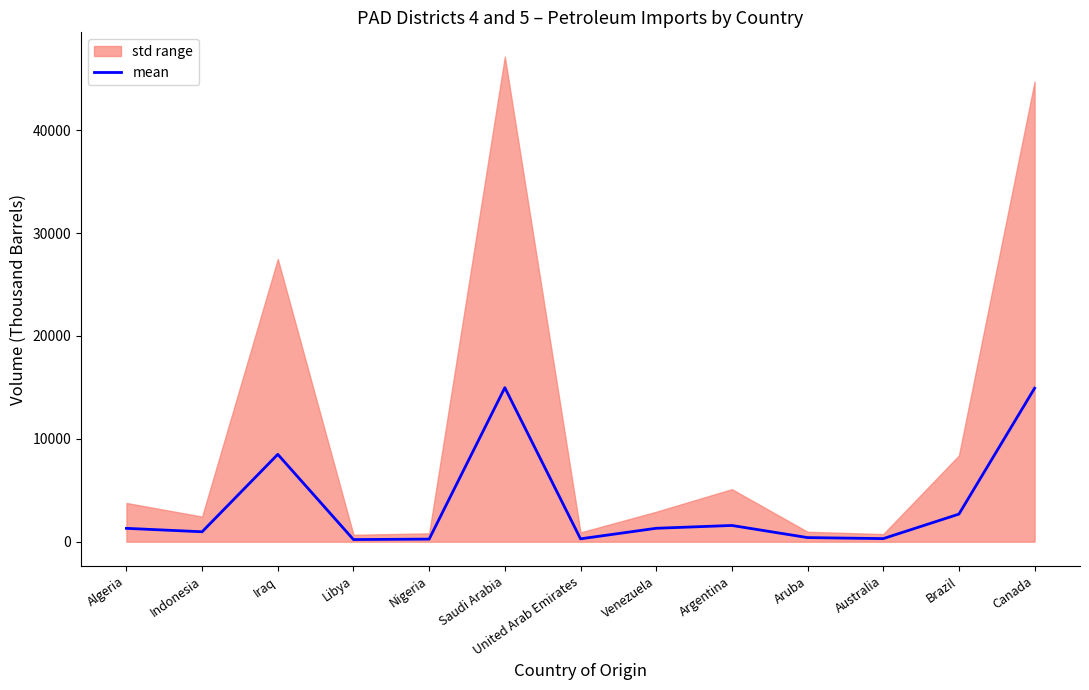

Count the number of values greater than 1298.

7